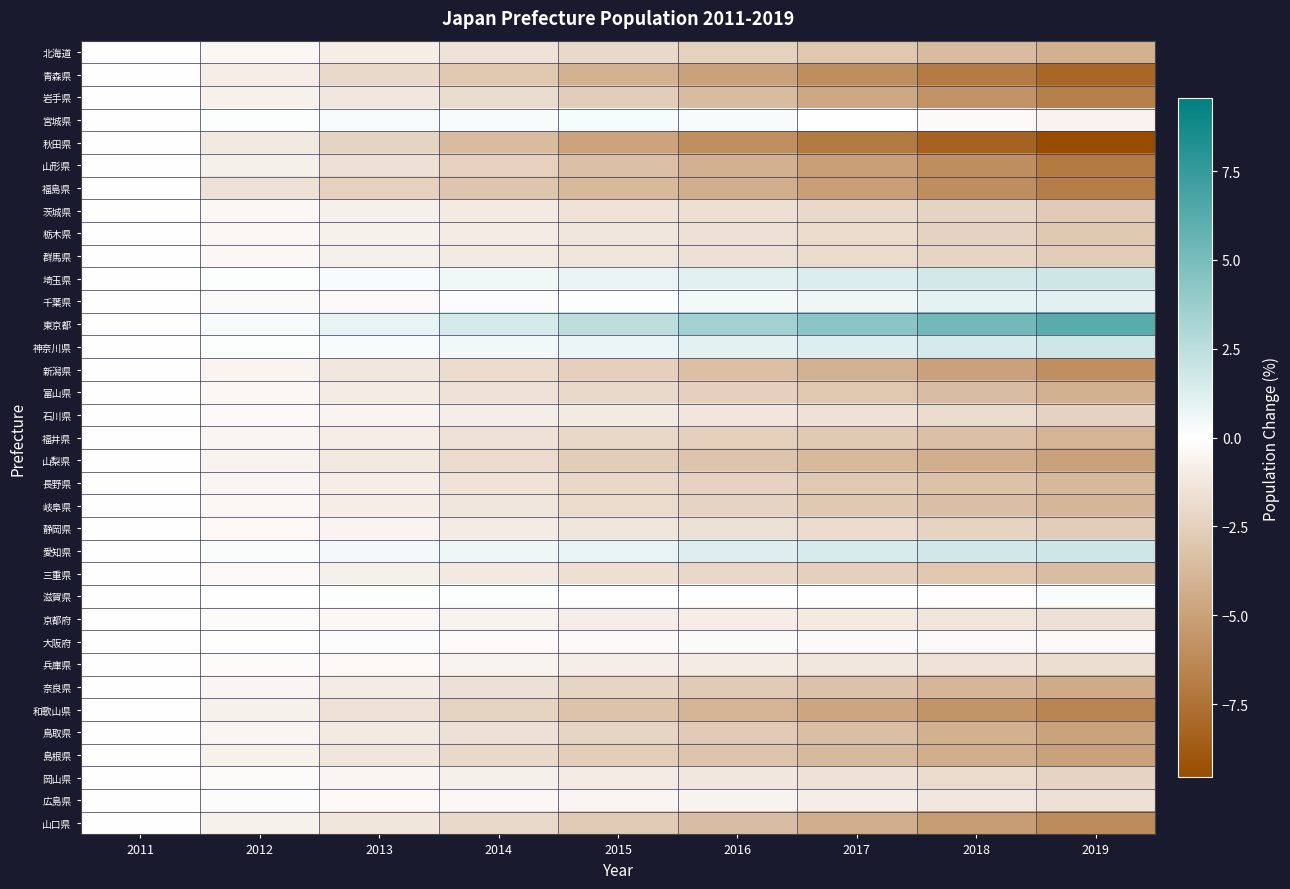

Which has a higher value, 2017 or 2016?

2016